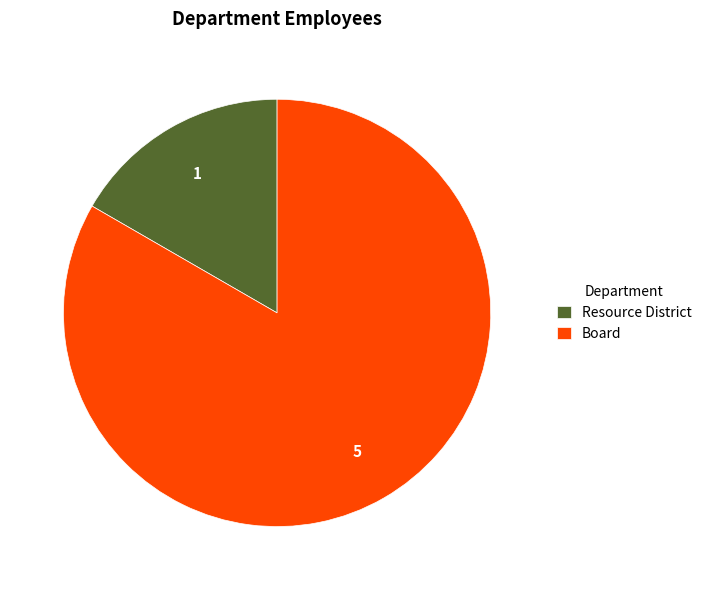

Do Board and Resource District together represent more than half of the pie?

Yes